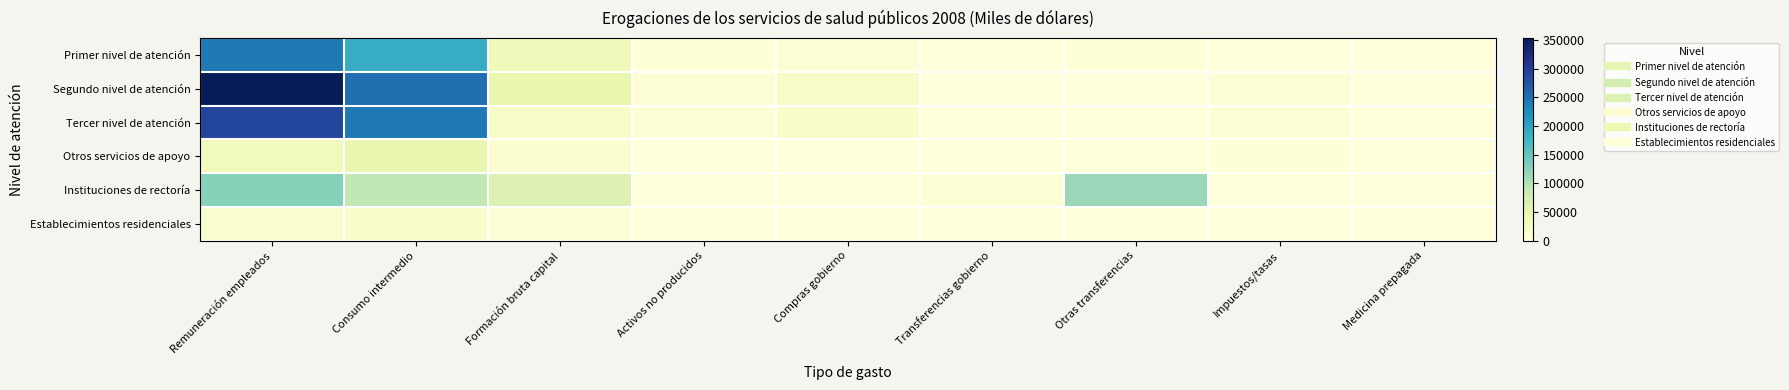

Reading left to right, transcribe all the data shown in this chart.

Primer nivel de atención: Remuneración empleados=240443	Consumo intermedio=188620	Formación bruta capital=33434	Activos no producidos=1671	Compras gobierno=4750	Transferencias gobierno=21	Otras transferencias=2740	Impuestos/tasas=842	Medicina prepagada=0
Segundo nivel de atención: Remuneración empleados=353149	Consumo intermedio=249845	Formación bruta capital=45831	Activos no producidos=3416	Compras gobierno=19970	Transferencias gobierno=143	Otras transferencias=0	Impuestos/tasas=3205	Medicina prepagada=0
Tercer nivel de atención: Remuneración empleados=290493	Consumo intermedio=241392	Formación bruta capital=20062	Activos no producidos=5334	Compras gobierno=18712	Transferencias gobierno=184	Otras transferencias=0	Impuestos/tasas=4448	Medicina prepagada=0
Otros servicios de apoyo: Remuneración empleados=31801	Consumo intermedio=46100	Formación bruta capital=9758	Activos no producidos=89	Compras gobierno=0	Transferencias gobierno=0	Otras transferencias=177	Impuestos/tasas=1540	Medicina prepagada=0
Instituciones de rectoría: Remuneración empleados=127670	Consumo intermedio=92266	Formación bruta capital=62545	Activos no producidos=0	Compras gobierno=0	Transferencias gobierno=3060	Otras transferencias=116954	Impuestos/tasas=98	Medicina prepagada=0
Establecimientos residenciales: Remuneración empleados=13333	Consumo intermedio=16039	Formación bruta capital=4760	Activos no producidos=0	Compras gobierno=0	Transferencias gobierno=0	Otras transferencias=89	Impuestos/tasas=218	Medicina prepagada=0